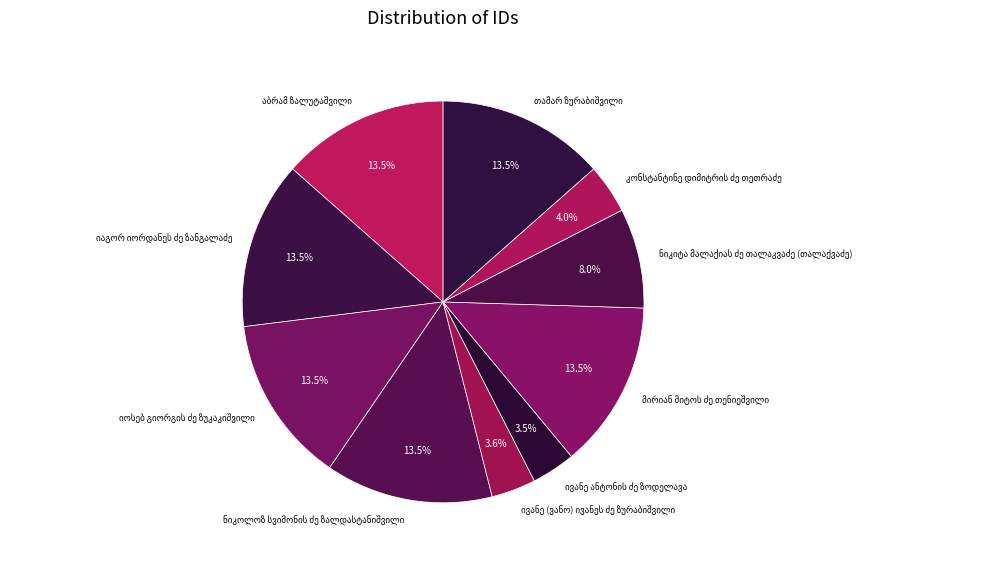

Is there any slice that represents more than half of the pie?

No